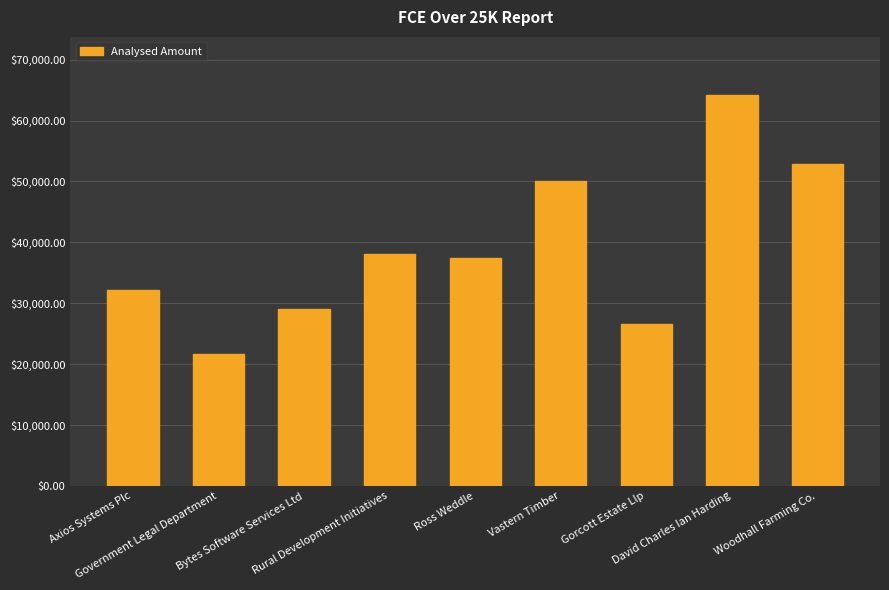

Reading left to right, list all the values displayed in this chart.

32129.0	21748.0	29123.4	38096.7	37500.0	50000.0	26677.3	64123.2	52940.7